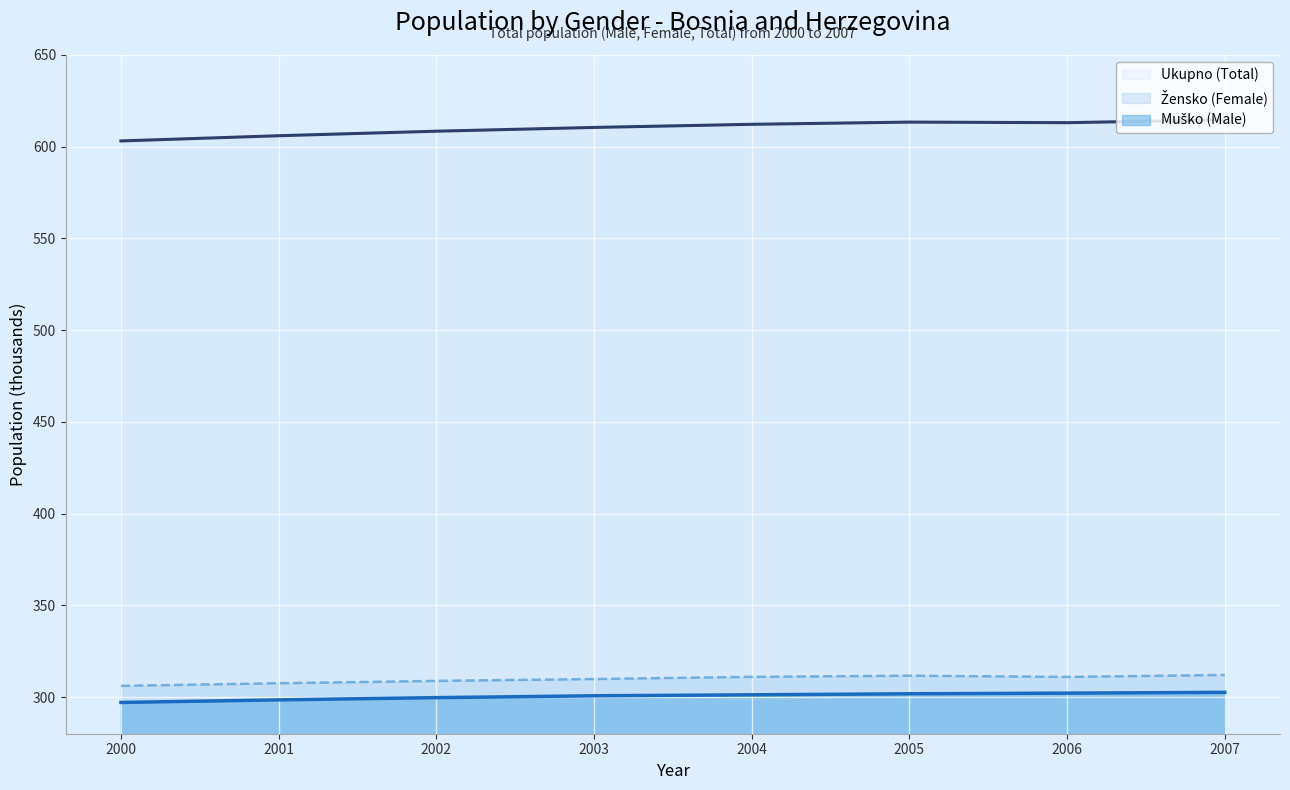

True or false: Žensko (Female) and Ukupno (Total) cross at least once.

False